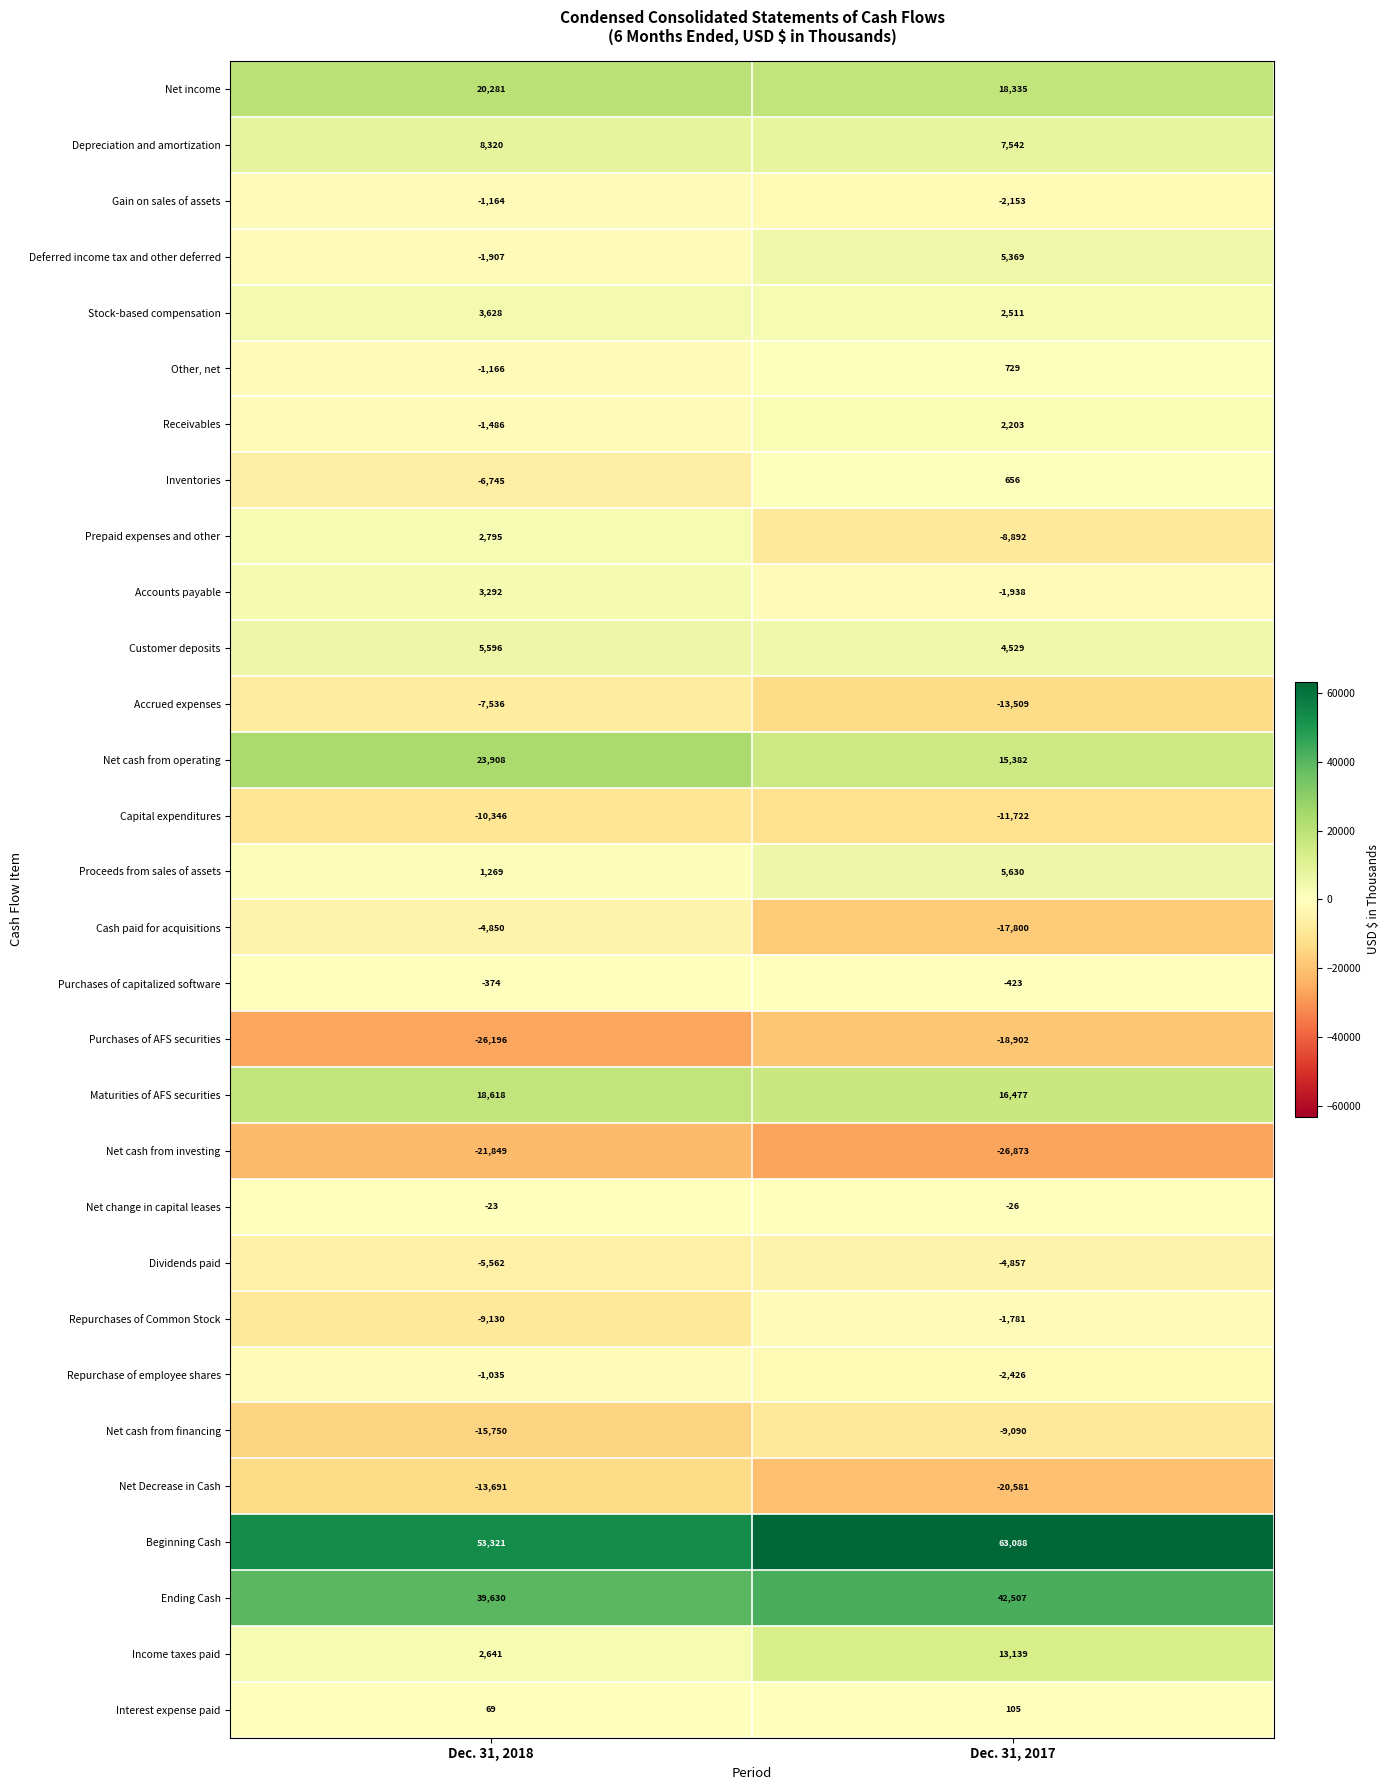

What is the total value across all series at Dec. 31, 2017?

57229